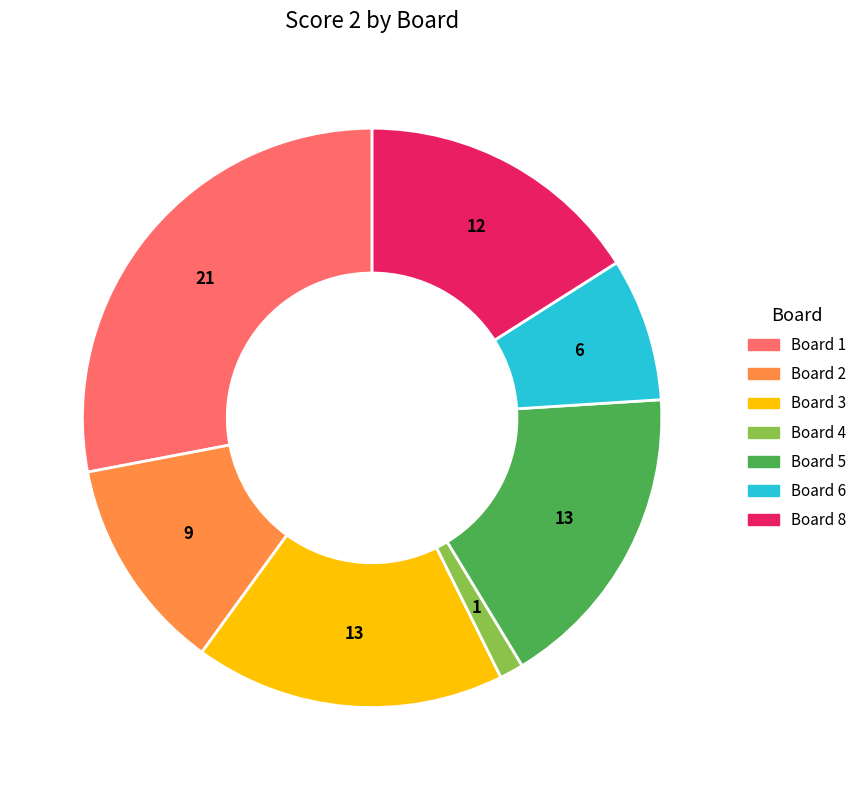

Is there any slice that represents more than half of the pie?

No